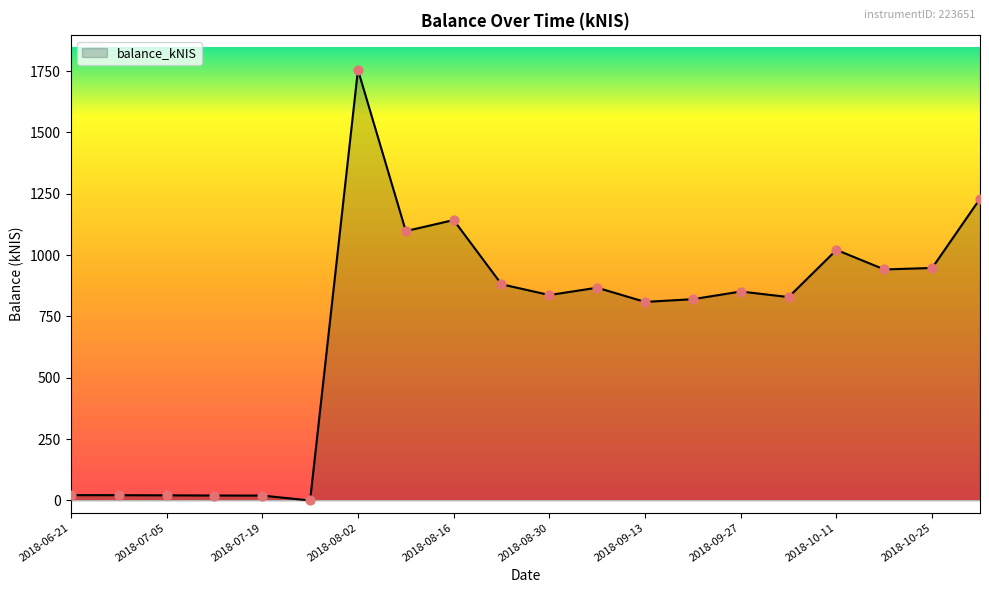

What is the maximum value shown in the chart?

1755.2